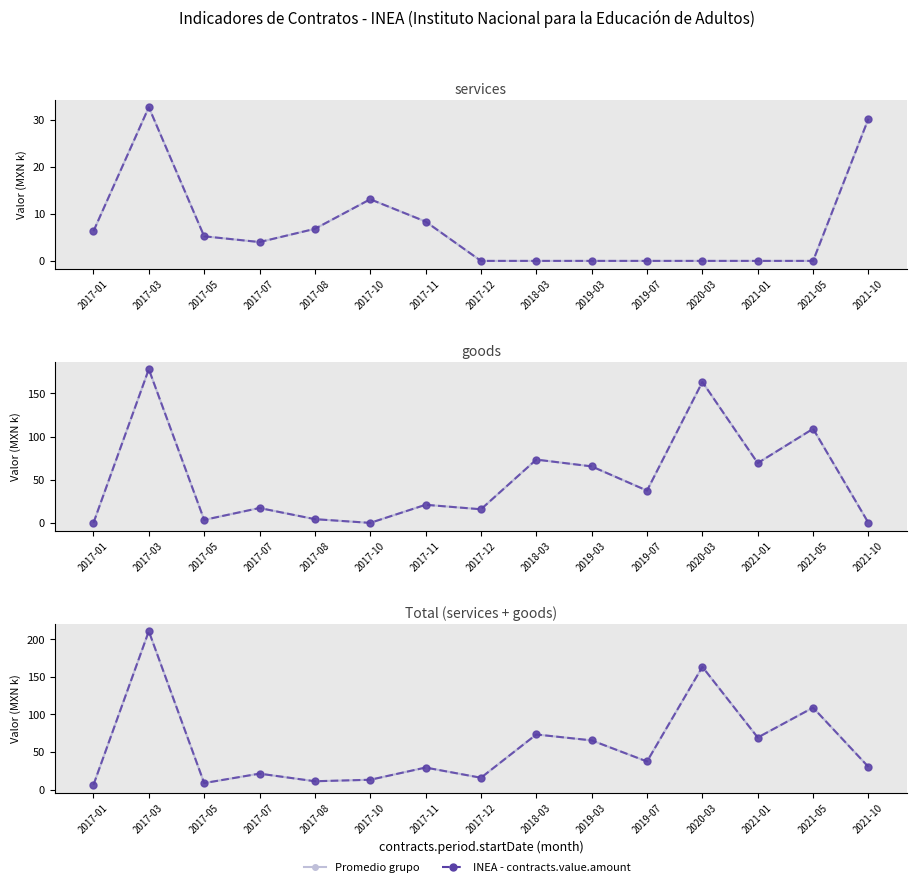

Does the chart have visible grid lines?

No